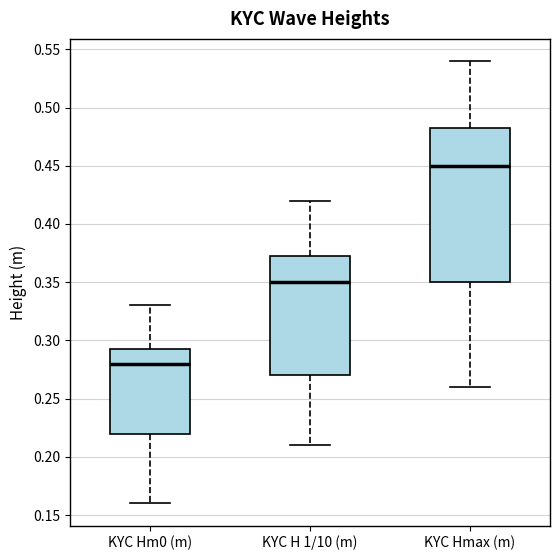

Reading left to right, transcribe this box plot: for each box, give where its median line is, the range the box spans, and where its two whiskers end, as read against the y-axis. The values are not printed on the chart, so give them approximately, as read against the axis.

KYC Hm0 (m): median 0.280, box 0.220 to 0.295, whiskers 0.160 to 0.330
KYC H 1/10 (m): median 0.350, box 0.270 to 0.375, whiskers 0.210 to 0.420
KYC Hmax (m): median 0.450, box 0.350 to 0.485, whiskers 0.260 to 0.540